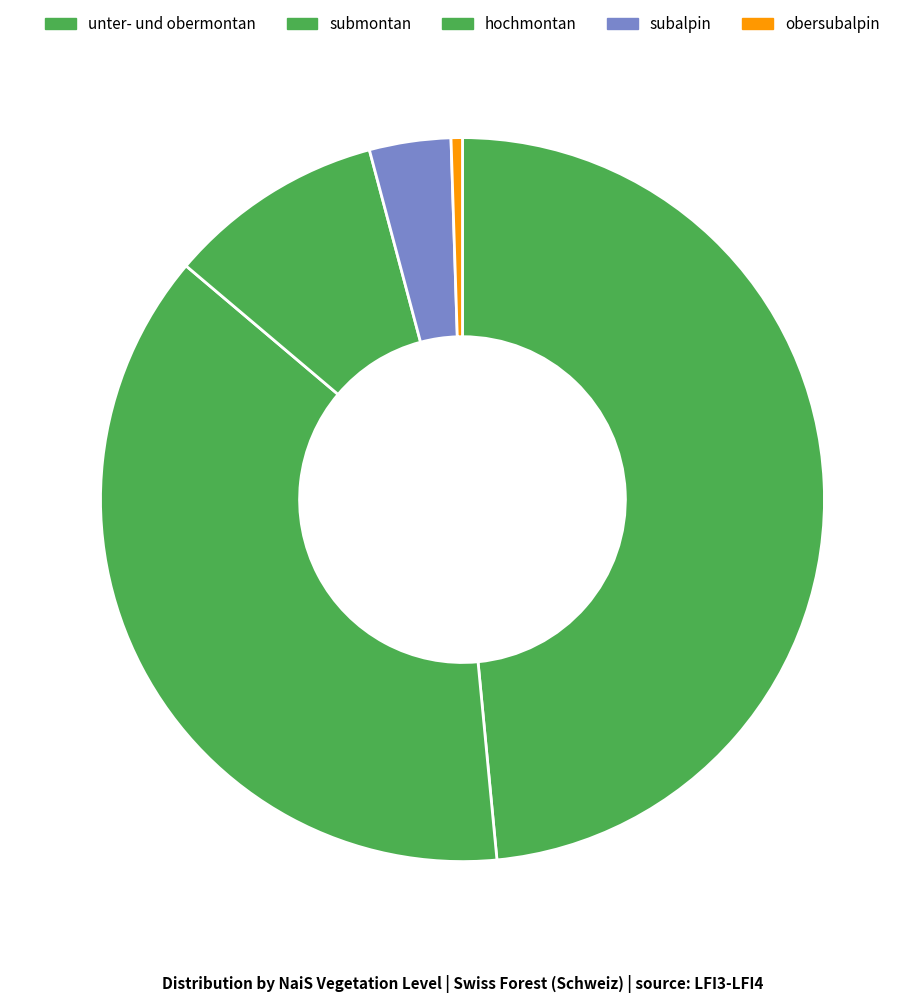

To the nearest percent, what is the difference between the largest and smallest slice percentages?

48%